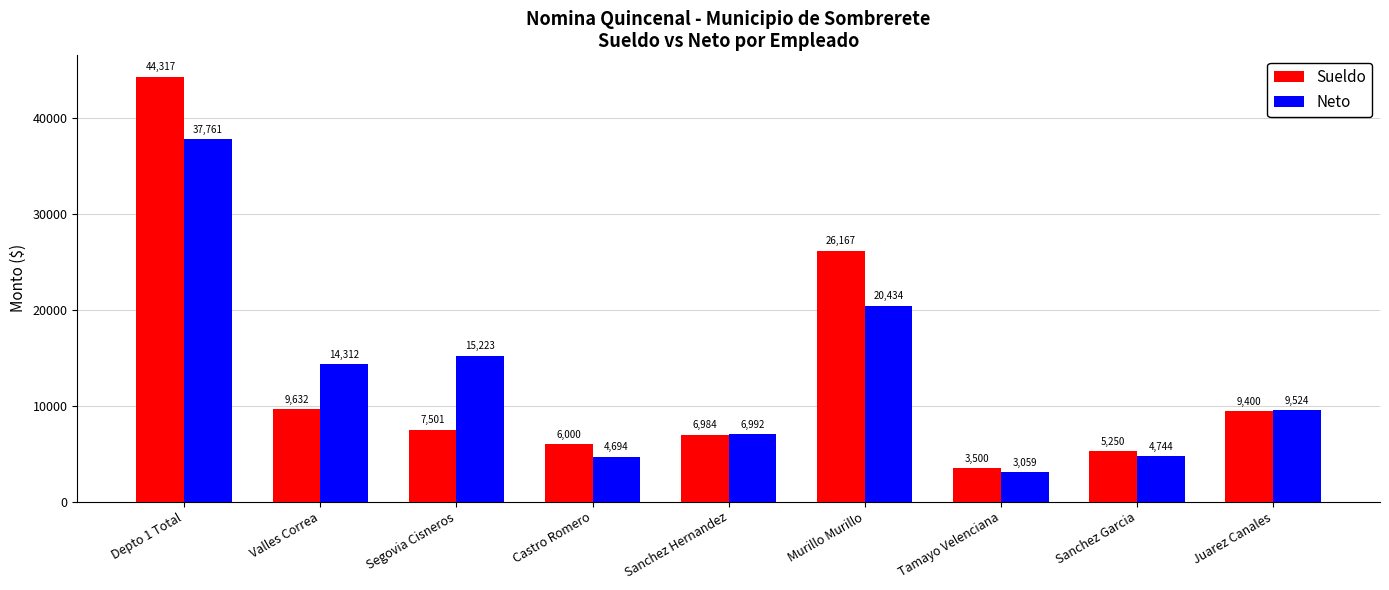

The Neto series shows 15123.5 at Depto 1 Total. True or false?

False